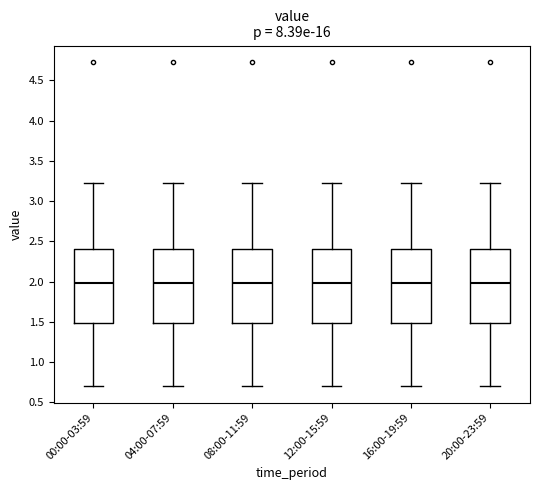

Where is the upper edge of the box for 12:00-15:59 on the y-axis? The values are not printed on the chart, so give them approximately, as read against the axis.

2.40